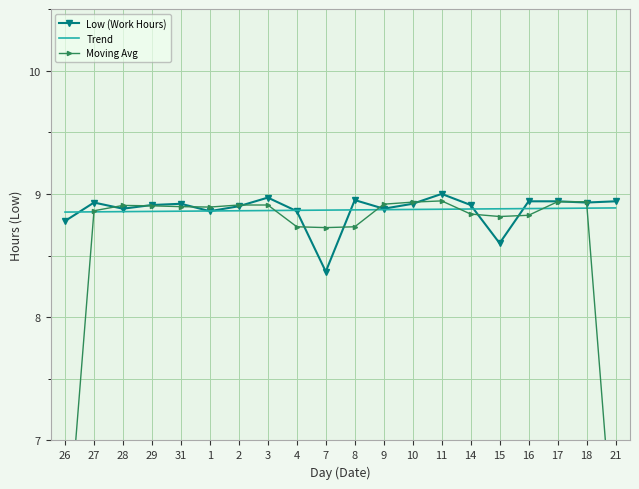

True or false: the data shows 14.7 at 3.

False